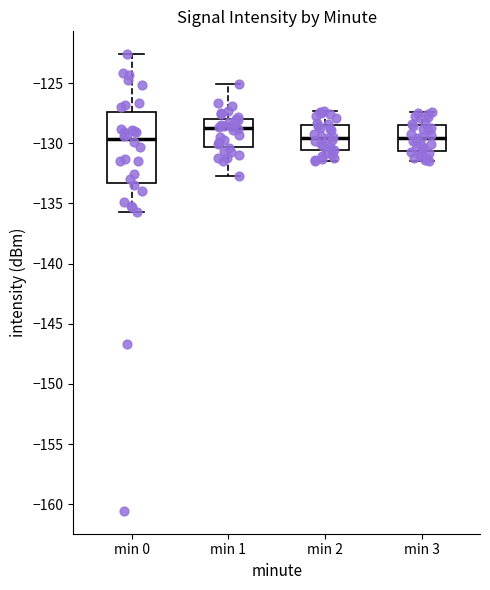

Reading left to right, read every box against the y-axis: the position of its median line, the range the box covers, and the ends of its whiskers. The values are not printed on the chart, so give them approximately, as read against the axis.

min 0: median -129.5, box -133.5 to -127.5, whiskers -135.5 to -122.5
min 1: median -128.5, box -130.5 to -128.0, whiskers -132.5 to -125.0
min 2: median -129.5, box -130.5 to -128.5, whiskers -131.5 to -127.5
min 3: median -129.5, box -130.5 to -128.5, whiskers -131.5 to -127.5